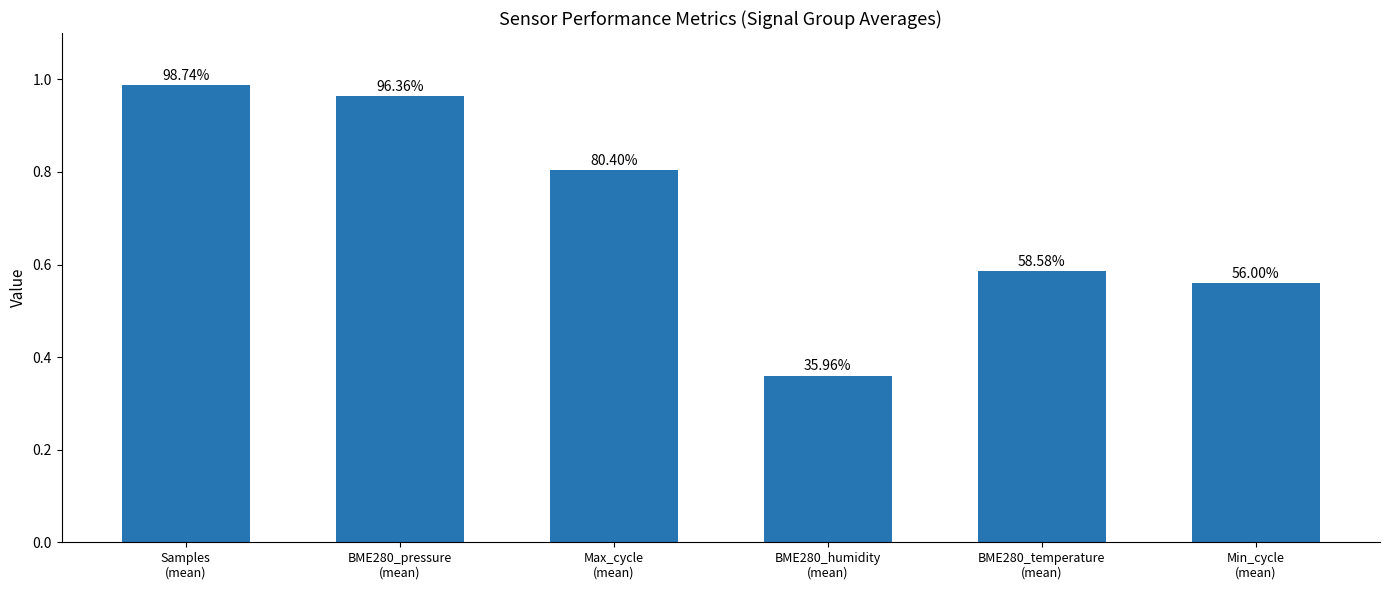

The chart shows a value of 0.8 at BME280_temperature
(mean). True or false?

False